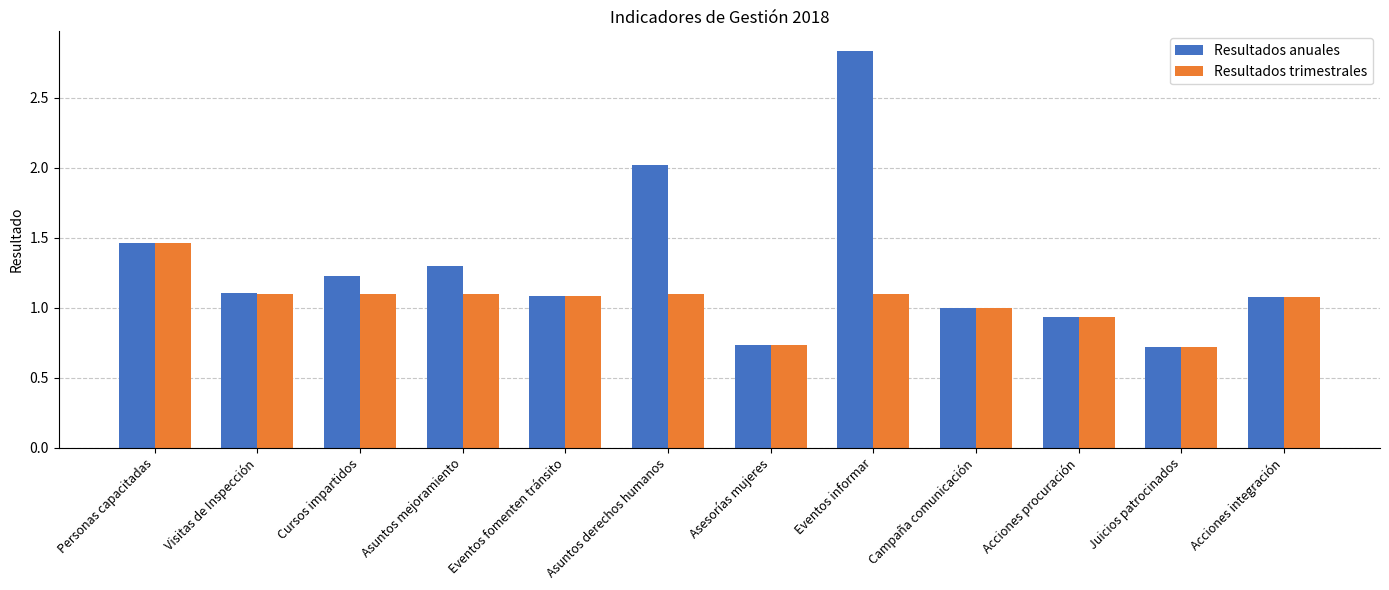

What is the average value of the Resultados anuales series?

1.3